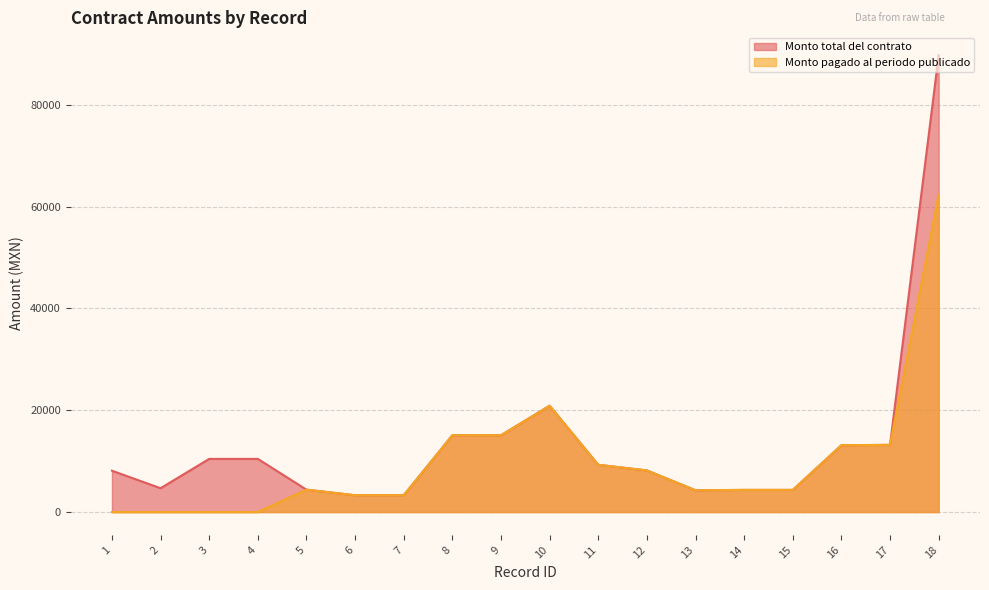

What is the sum of all Monto pagado al periodo publicado values?

181122.0